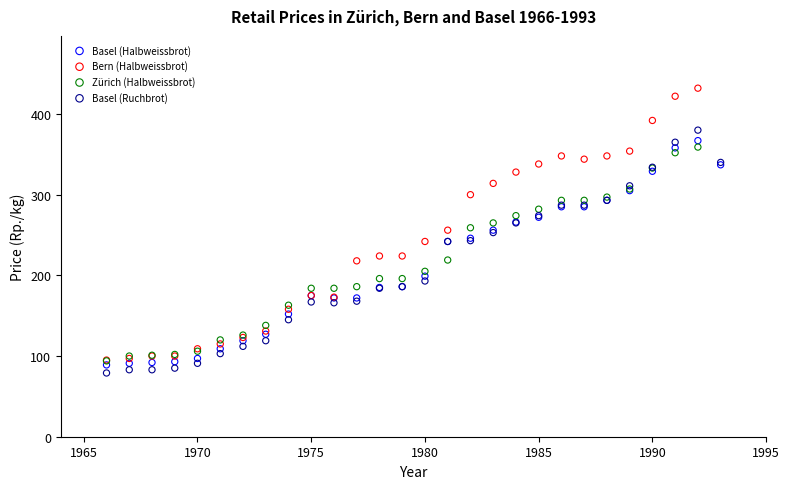

Which series has the widest spread of Y values?

Bern (Halbweissbrot)